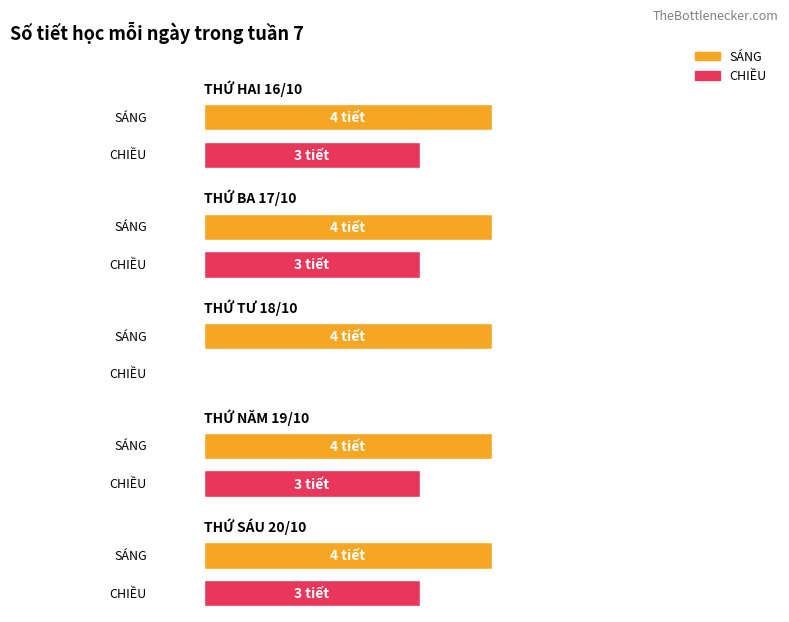

At which label is CHIỀU closest to 1?

THỨ TƯ 18/10